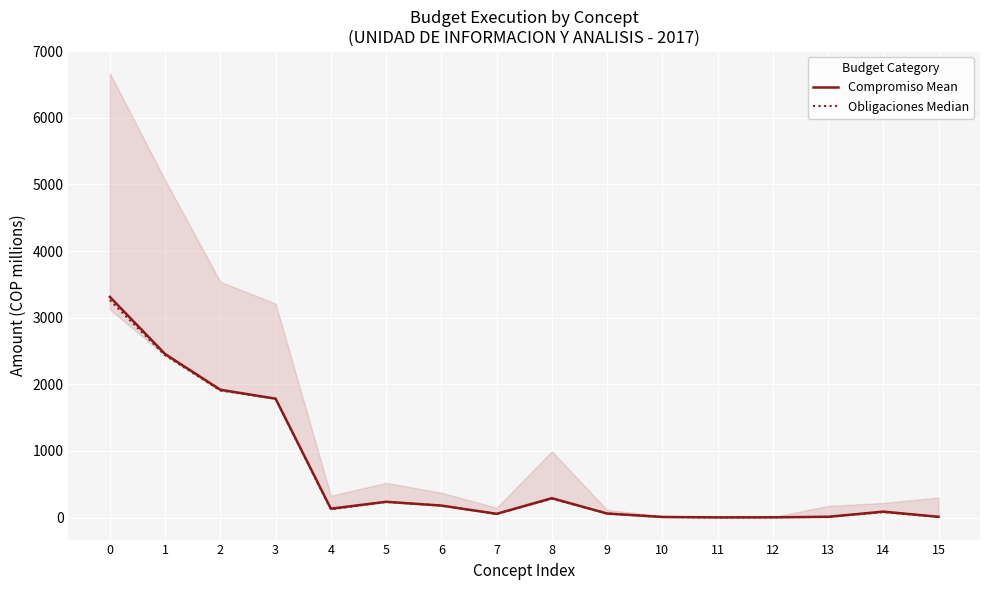

Rank the series at 9 from lowest to highest value.

Compromiso Mean, Obligaciones Median